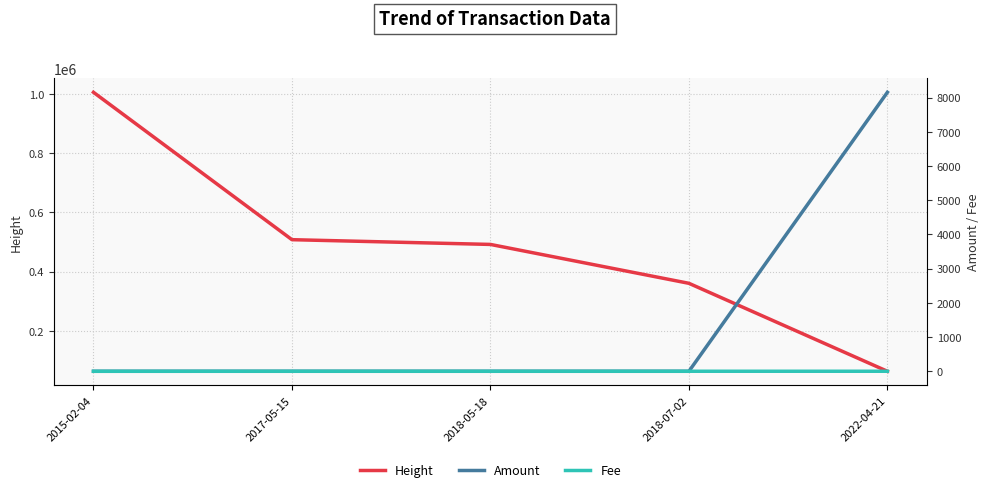

Which has a higher value, 2015-02-04 or 2017-05-15?

2015-02-04